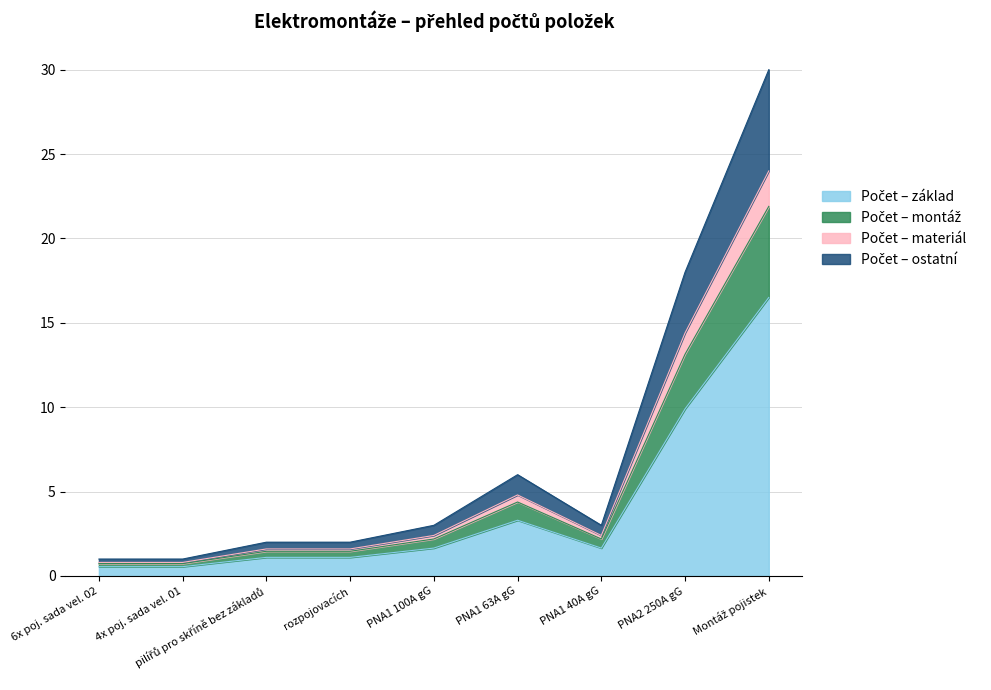

How many distinct data groups are displayed?

4